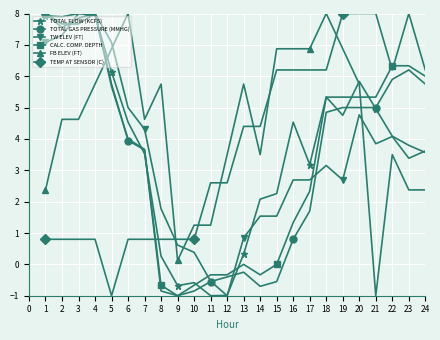

True or false: CALC. COMP. DEPTH has a value of 9.5 at 21.

False